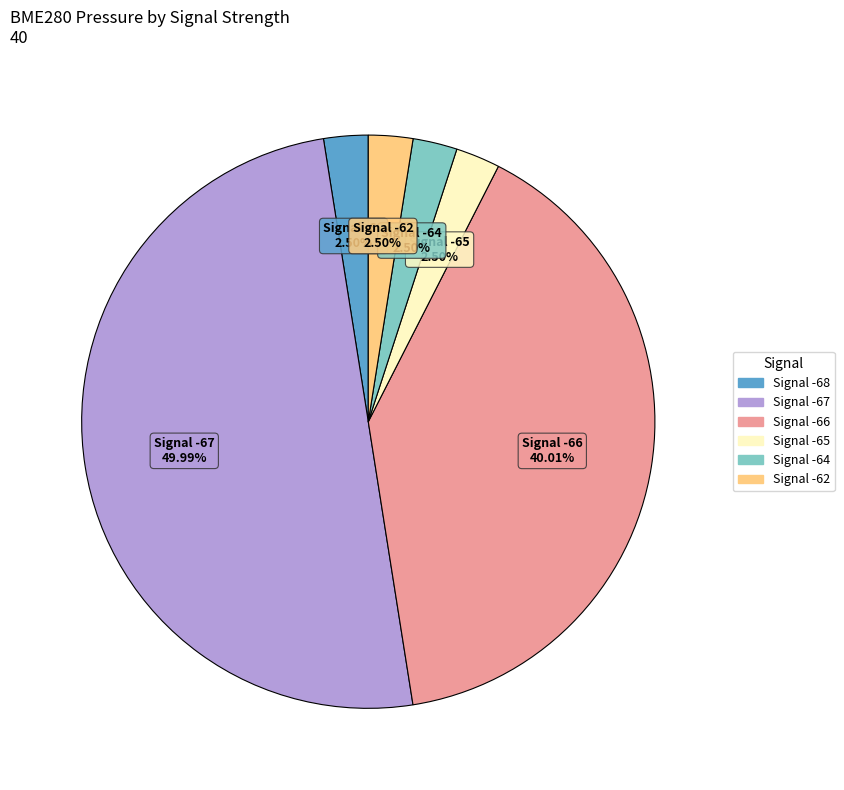

Is there any slice that represents more than half of the pie?

No